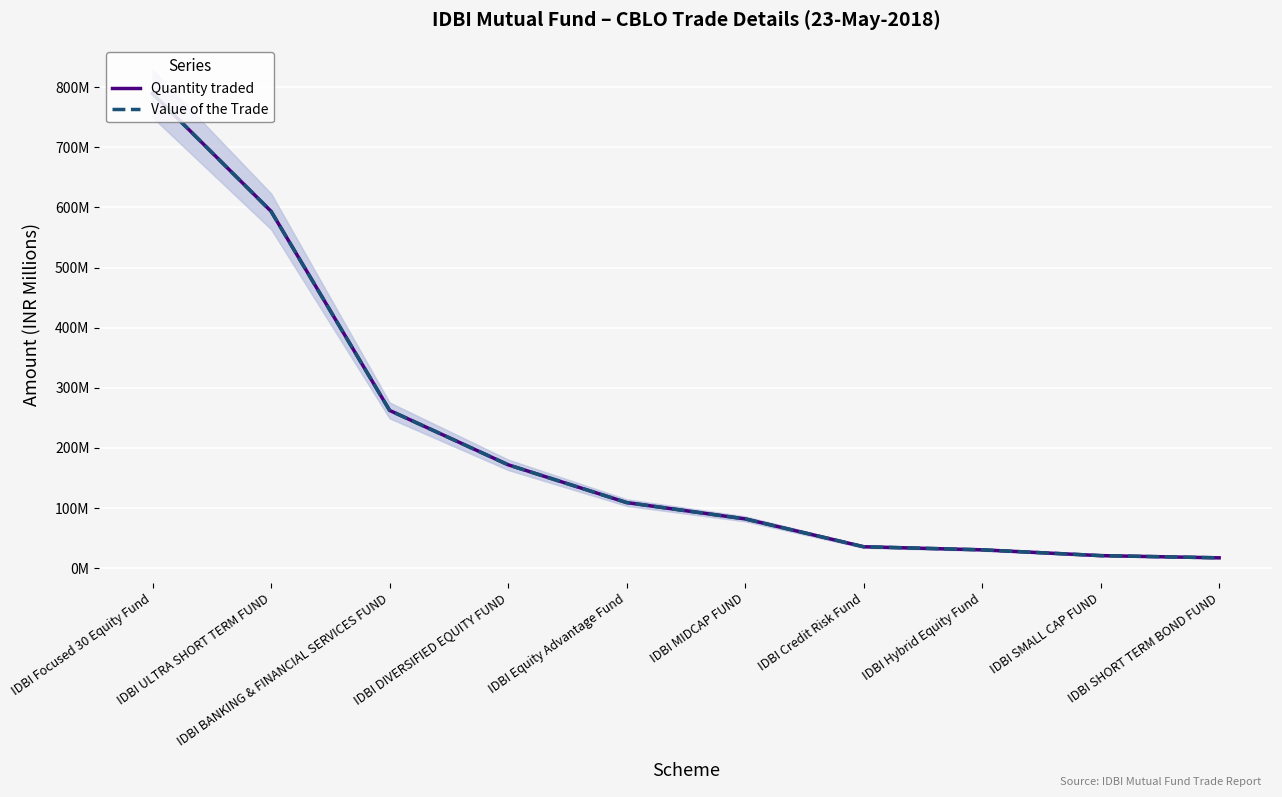

Is it true that Value of the Trade equals 262.4 at IDBI BANKING & FINANCIAL SERVICES FUND?

True